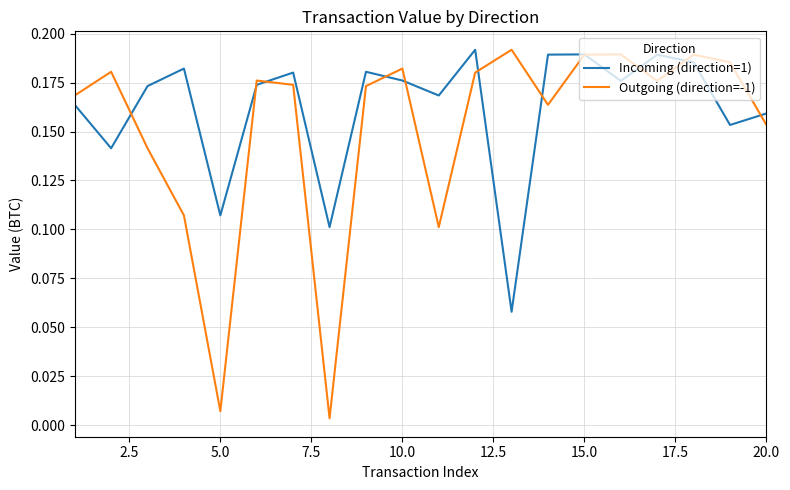

Which series has the largest total across all categories?

Incoming (direction=1)